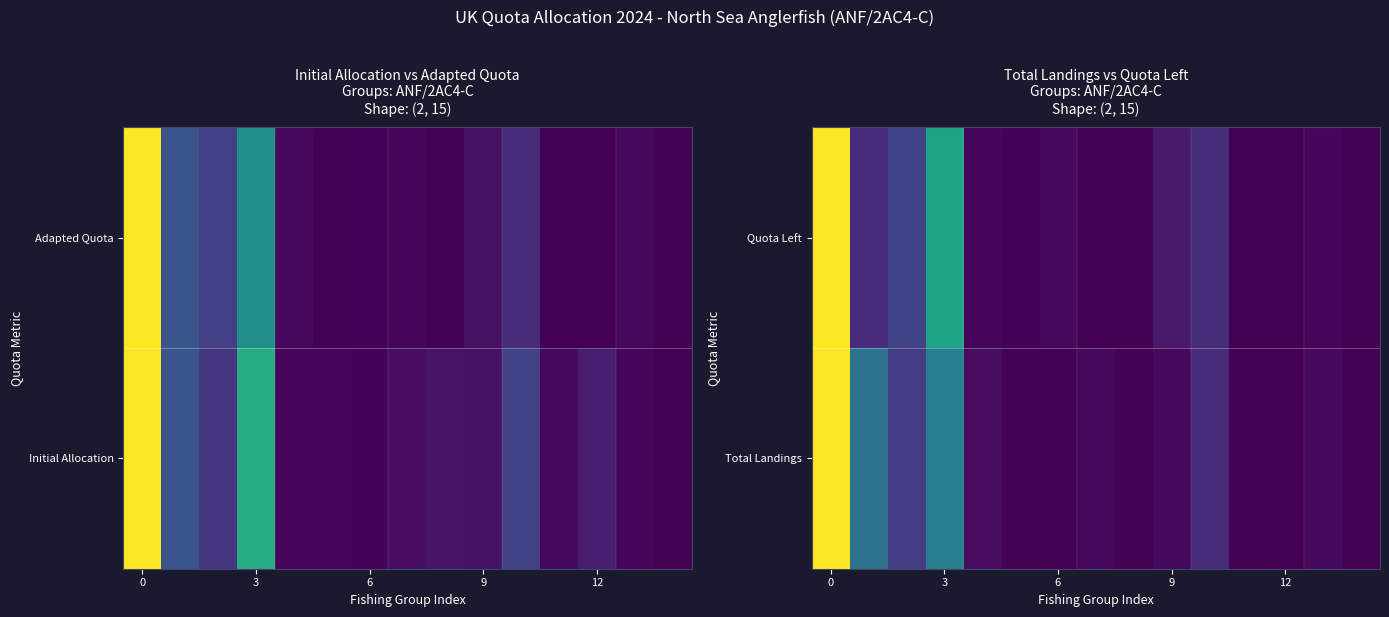

What is the difference between the row_0 values at 8 and 0?

1.0